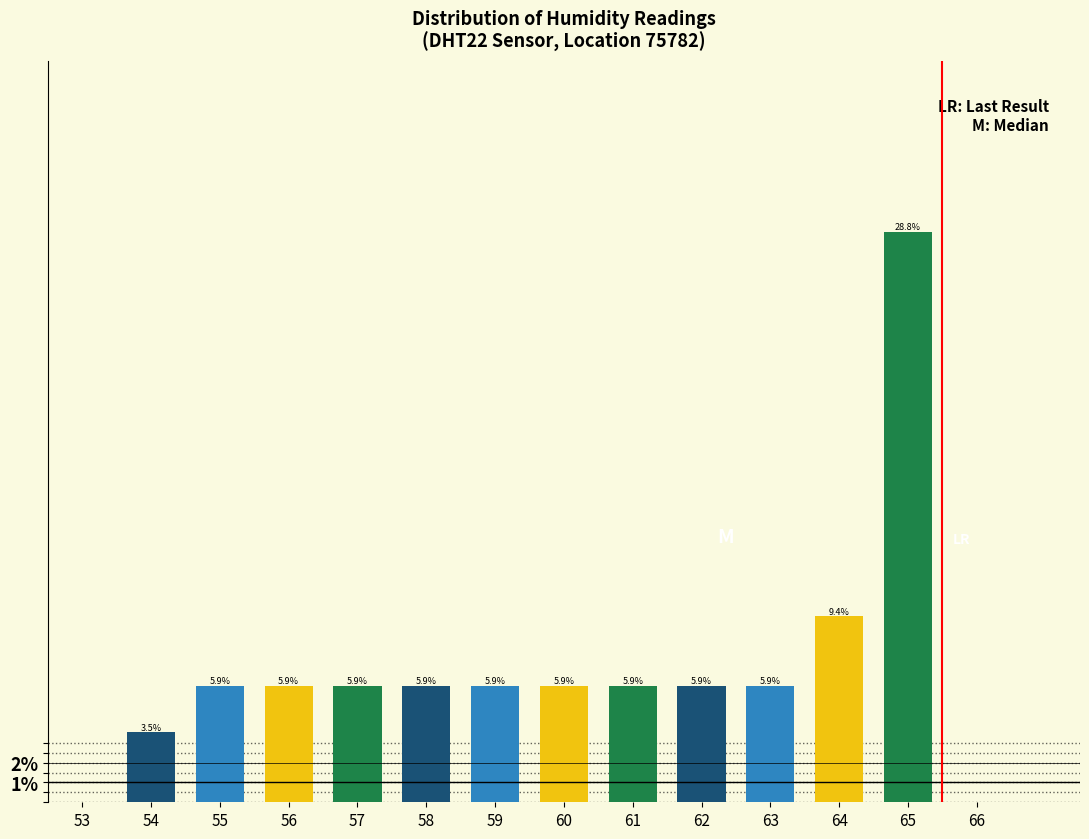

Reading left to right, list every bar in this chart as the range it spans on the x-axis followed by its height.

53.5 to 54.5: 3.5
54.5 to 55.5: 5.9
55.5 to 56.5: 5.9
56.5 to 57.5: 5.9
57.5 to 58.5: 5.9
58.5 to 59.5: 5.9
59.5 to 60.5: 5.9
60.5 to 61.5: 5.9
61.5 to 62.5: 5.9
62.5 to 63.5: 5.9
63.5 to 64.5: 9.4
64.5 to 65.5: 28.8